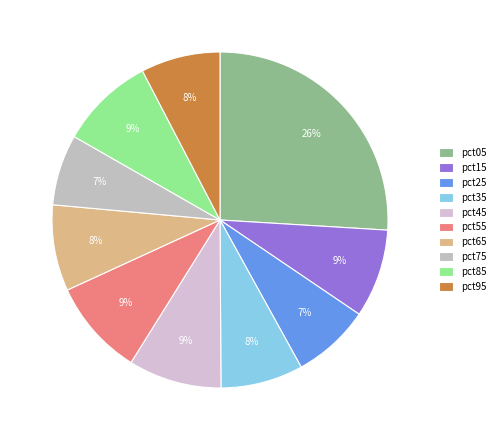

To the nearest percent, what is the average slice percentage?

10%